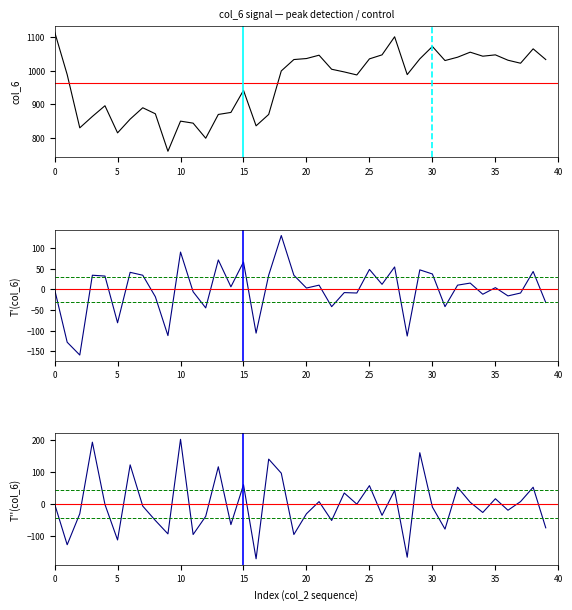

What value does the T''(col_6) series have at 29?

160